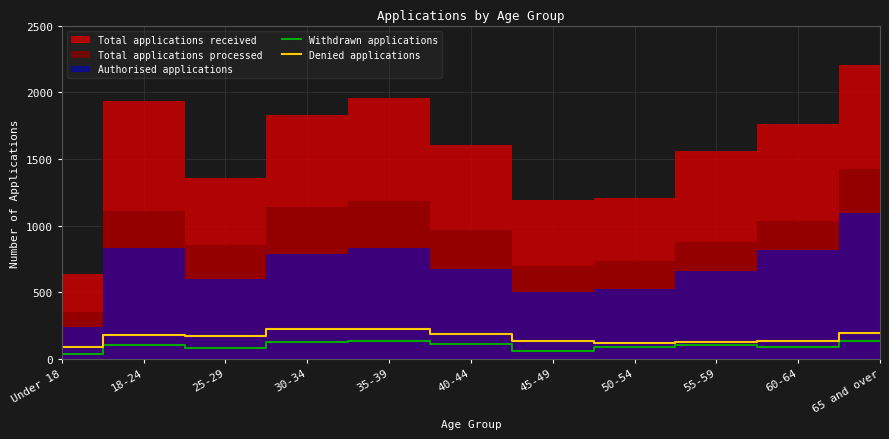

The Denied applications series shows 125 at 55-59. True or false?

True